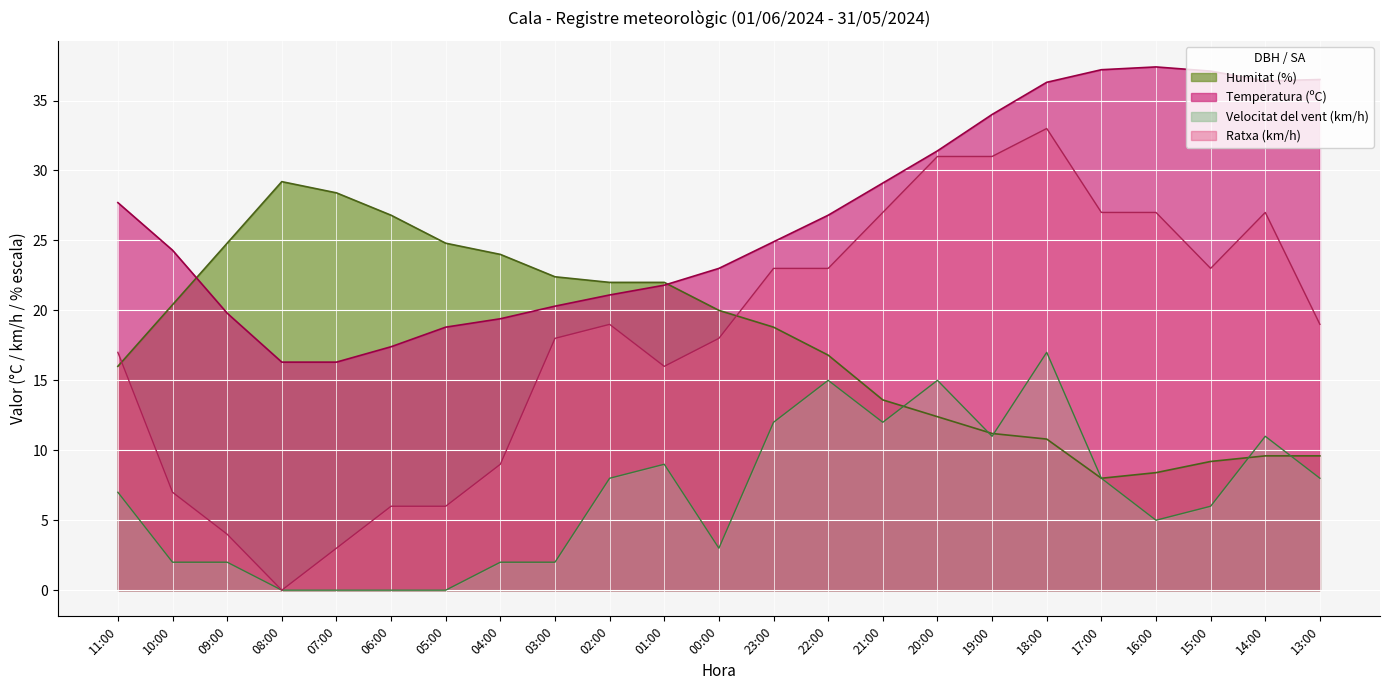

Reading left to right, list all the values displayed in this chart.

Temperatura (ºC): 11:00=27.7	10:00=24.3	09:00=19.8	08:00=16.3	07:00=16.3	06:00=17.4	05:00=18.8	04:00=19.4	03:00=20.3	02:00=21.1	01:00=21.8	00:00=23.0	23:00=24.9	22:00=26.8	21:00=29.1	20:00=31.4	19:00=34.0	18:00=36.3	17:00=37.2	16:00=37.4	15:00=37.1	14:00=36.4	13:00=36.5
Humitat (%): 11:00=16.0	10:00=20.4	09:00=24.8	08:00=29.2	07:00=28.4	06:00=26.8	05:00=24.8	04:00=24.0	03:00=22.4	02:00=22.0	01:00=22.0	00:00=20.0	23:00=18.8	22:00=16.8	21:00=13.6	20:00=12.4	19:00=11.2	18:00=10.8	17:00=8.0	16:00=8.4	15:00=9.2	14:00=9.6	13:00=9.6
Velocitat del vent (km/h): 11:00=7.0	10:00=2.0	09:00=2.0	08:00=0.0	07:00=0.0	06:00=0.0	05:00=0.0	04:00=2.0	03:00=2.0	02:00=8.0	01:00=9.0	00:00=3.0	23:00=12.0	22:00=15.0	21:00=12.0	20:00=15.0	19:00=11.0	18:00=17.0	17:00=8.0	16:00=5.0	15:00=6.0	14:00=11.0	13:00=8.0
Ratxa (km/h): 11:00=17.0	10:00=7.0	09:00=4.0	08:00=0.0	07:00=3.0	06:00=6.0	05:00=6.0	04:00=9.0	03:00=18.0	02:00=19.0	01:00=16.0	00:00=18.0	23:00=23.0	22:00=23.0	21:00=27.0	20:00=31.0	19:00=31.0	18:00=33.0	17:00=27.0	16:00=27.0	15:00=23.0	14:00=27.0	13:00=19.0